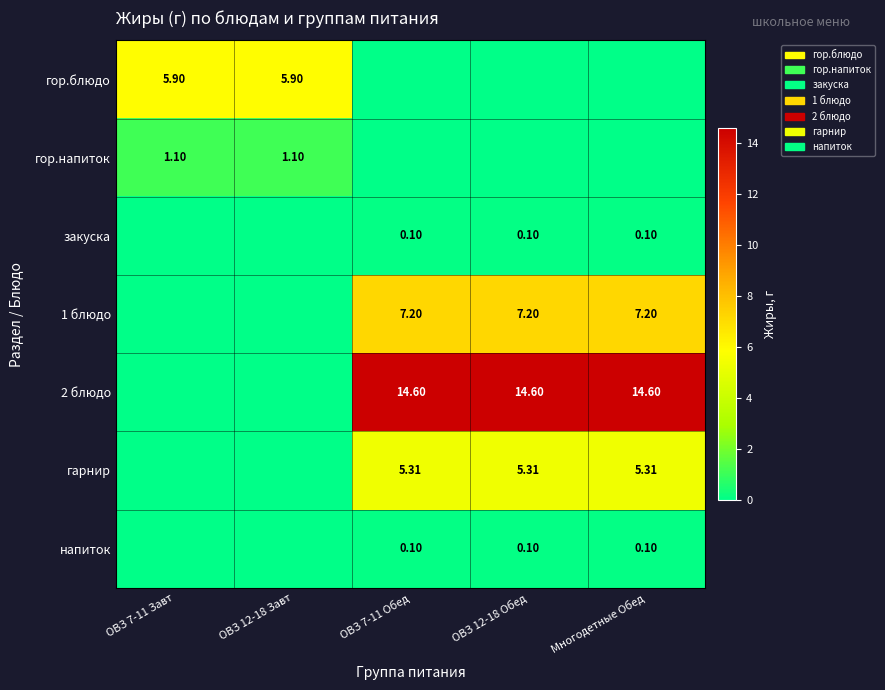

Is the value of закуска at ОВЗ 7-11 Обед greater than the value of гор.напиток at ОВЗ 12-18 Завт?

No